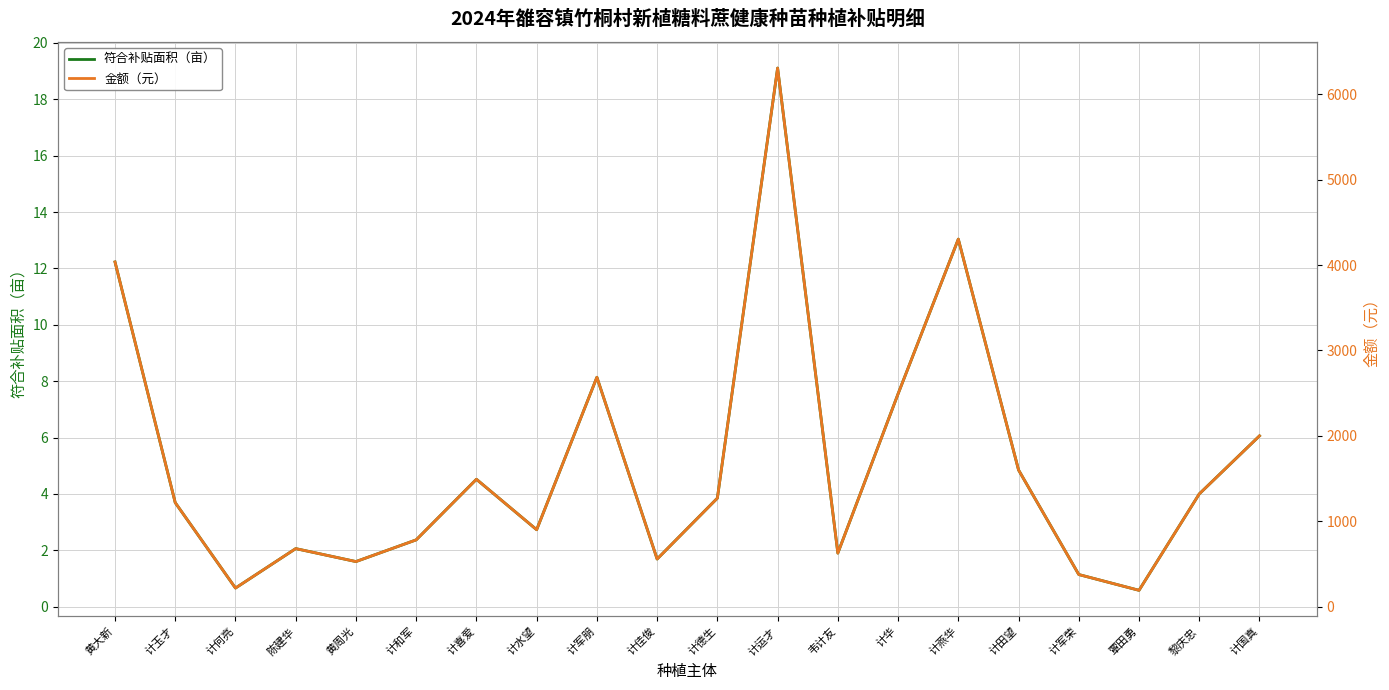

List the labels in order of 符合补贴面积（亩） value, smallest first.

覃田勇, 计何亮, 计军荣, 黄周光, 计佳俊, 韦计友, 陈建华, 计和军, 计水望, 计玉才, 计德生, 黎庆忠, 计喜爱, 计田望, 计国真, 计华, 计军朋, 黄大新, 计燕华, 计运才